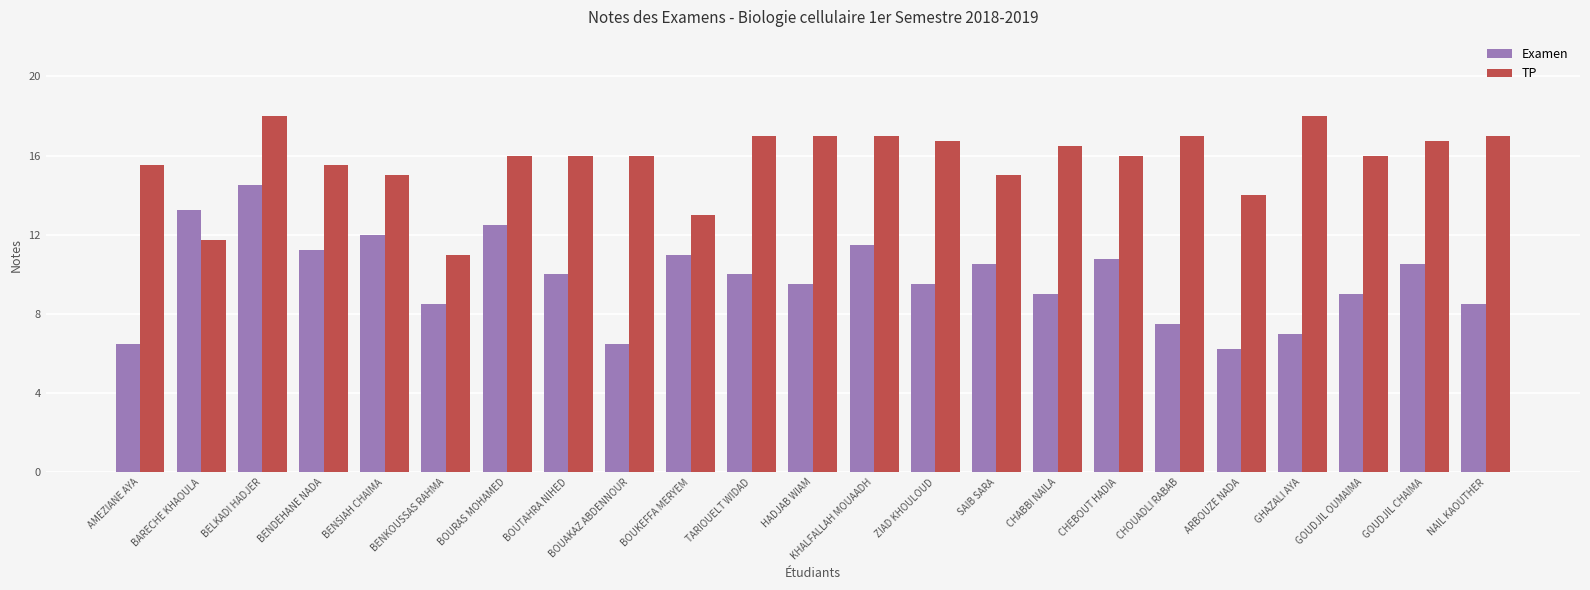

Is the value of Examen at CHABBI NAILA greater than the value of TP at SAIB SARA?

No